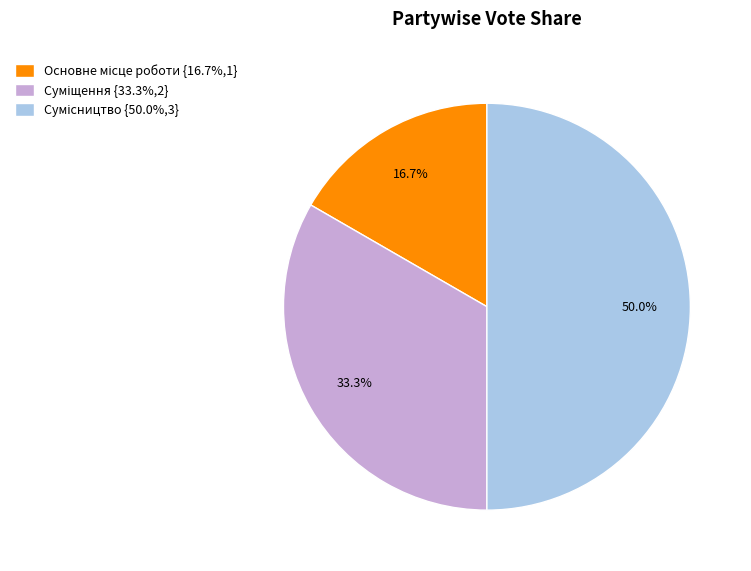

How many slices are in this pie chart?

3